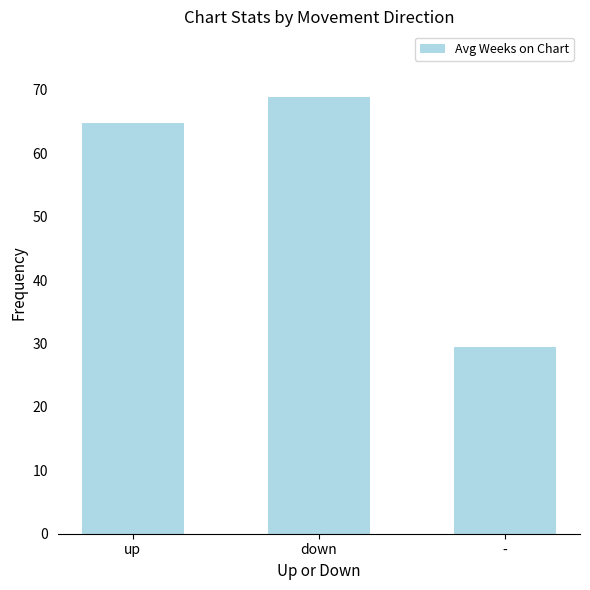

Which label corresponds to the smallest value in the chart?

-